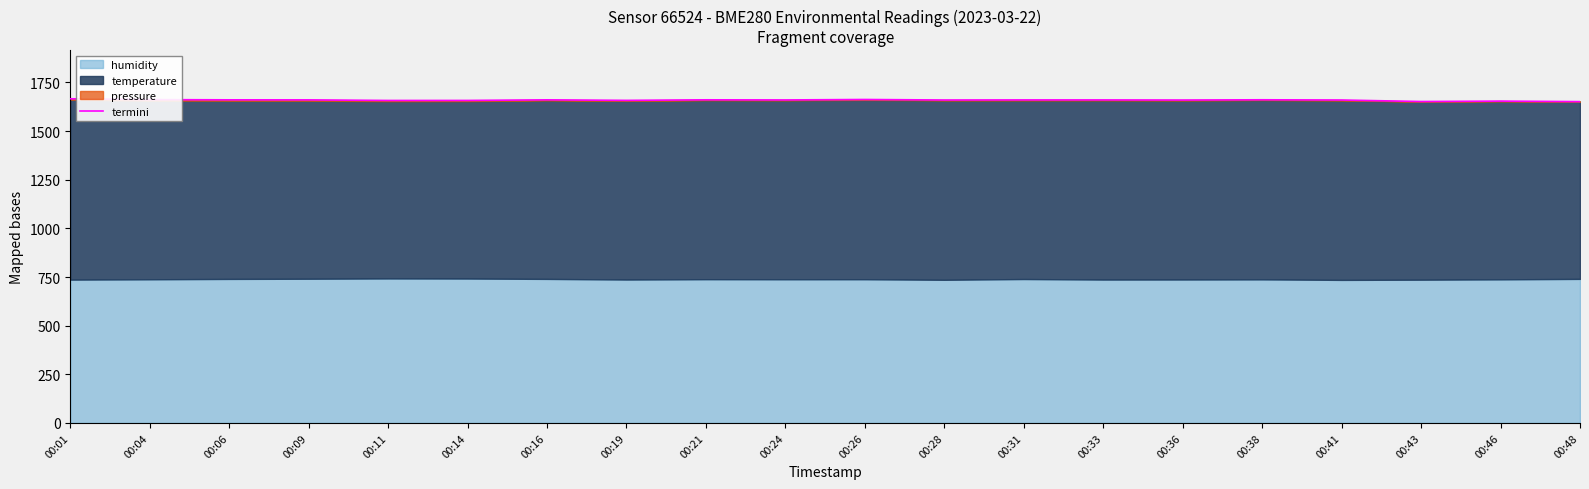

What is the value of the 19th point from the left?

1654.3